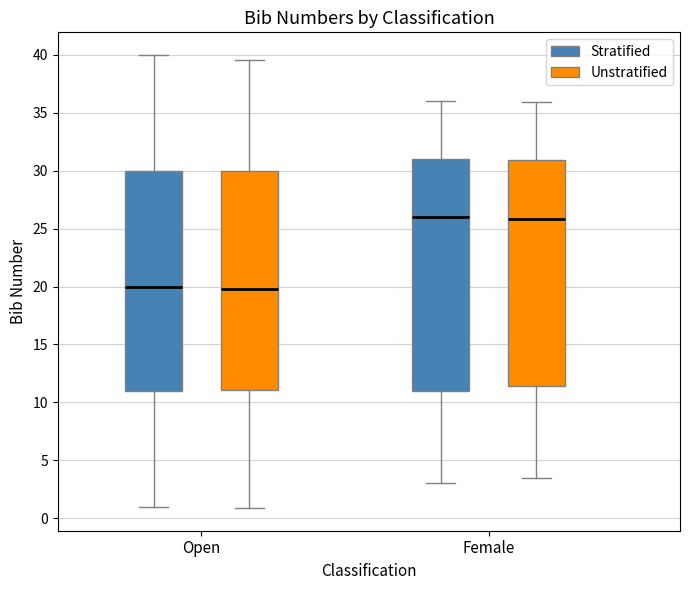

Where is the lower edge of the box for Open (Unstratified) on the y-axis? The values are not printed on the chart, so give them approximately, as read against the axis.

11.0